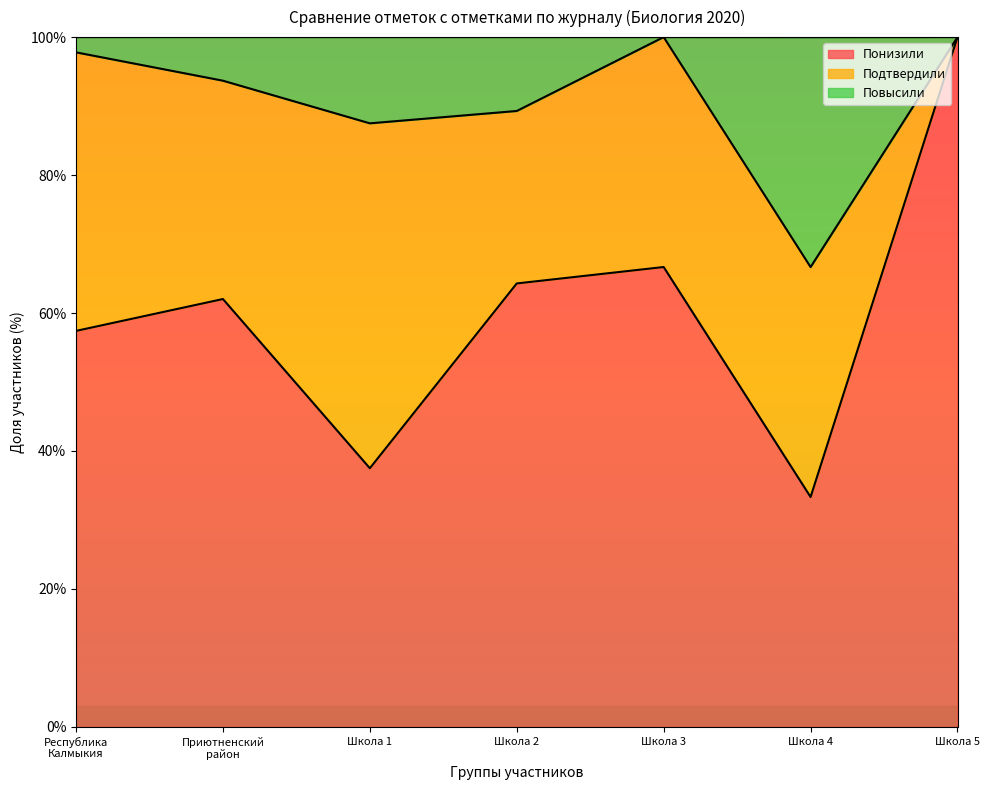

Which category has the lowest value in the Понизили series?

Школа 4